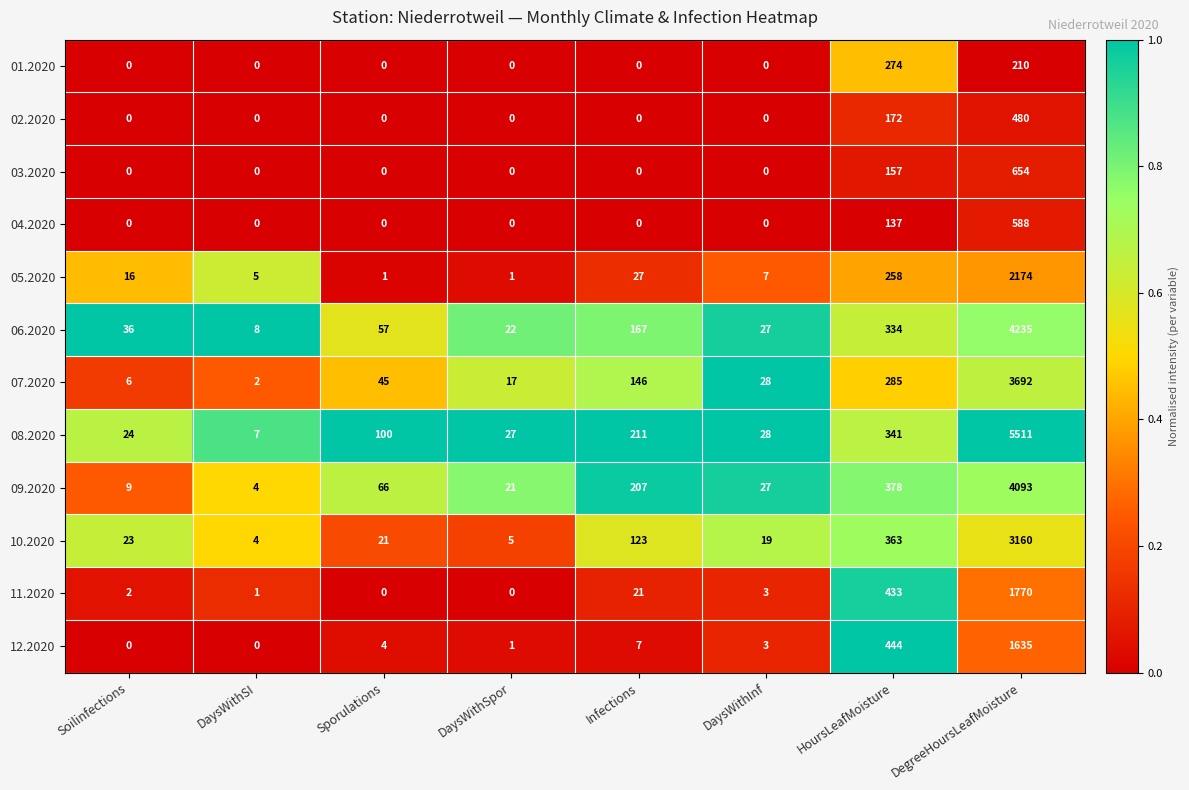

The 02.2020 series shows 259 at HoursLeafMoisture. True or false?

False